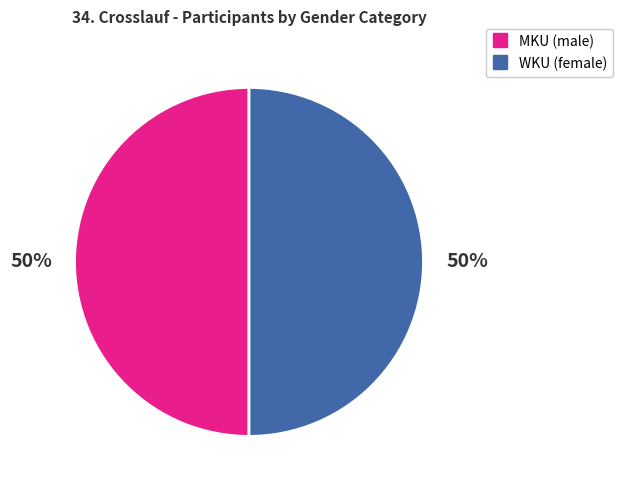

To the nearest percent, what is the average slice percentage?

50%